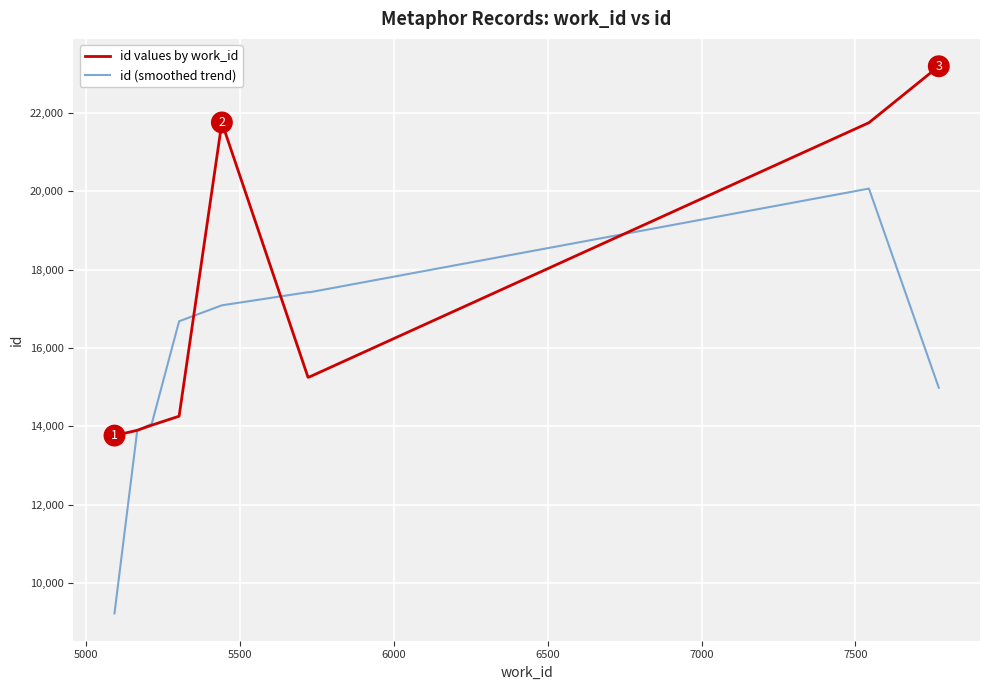

Rank the series by their average value, from lowest to highest.

id (smoothed trend), id values by work_id